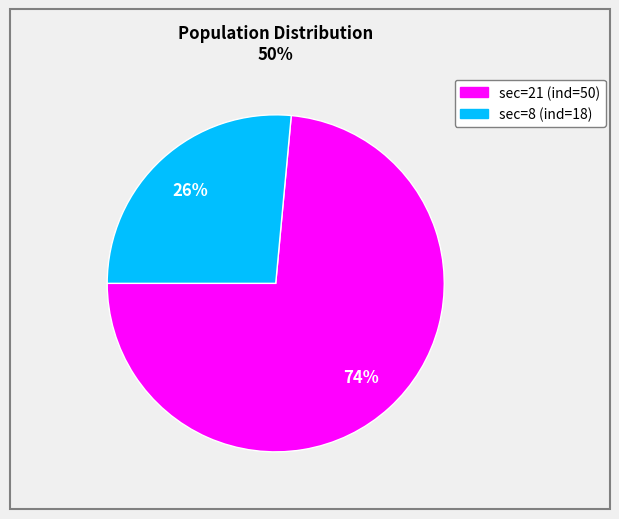

What percentage is the sec=8 (ind=18) slice, to the nearest percent?

26%